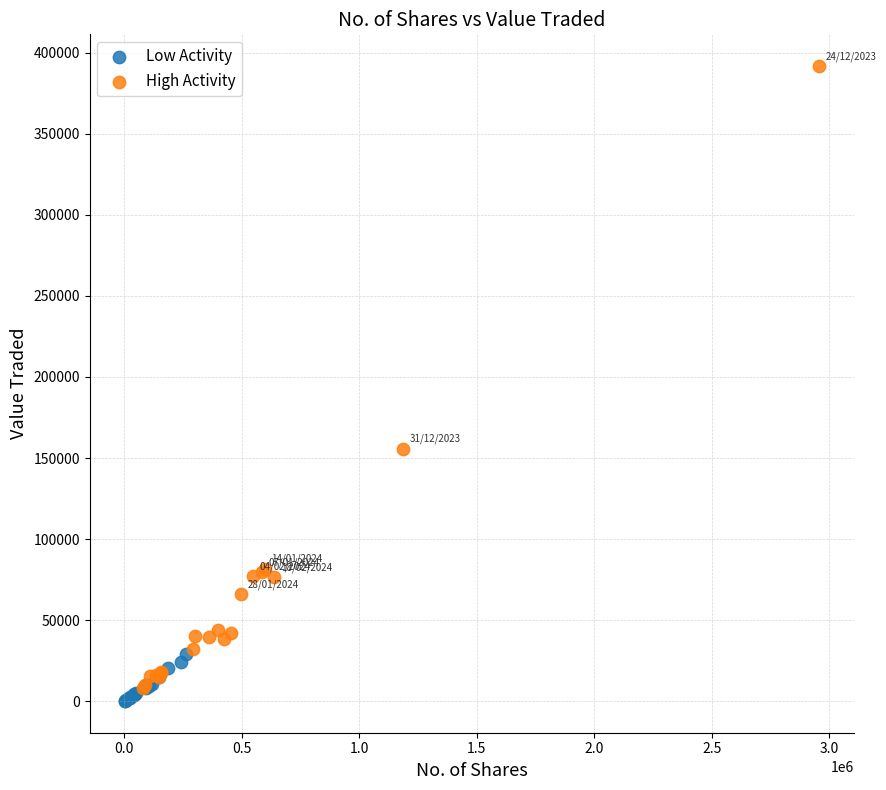

Which series reaches the maximum Y coordinate?

High Activity